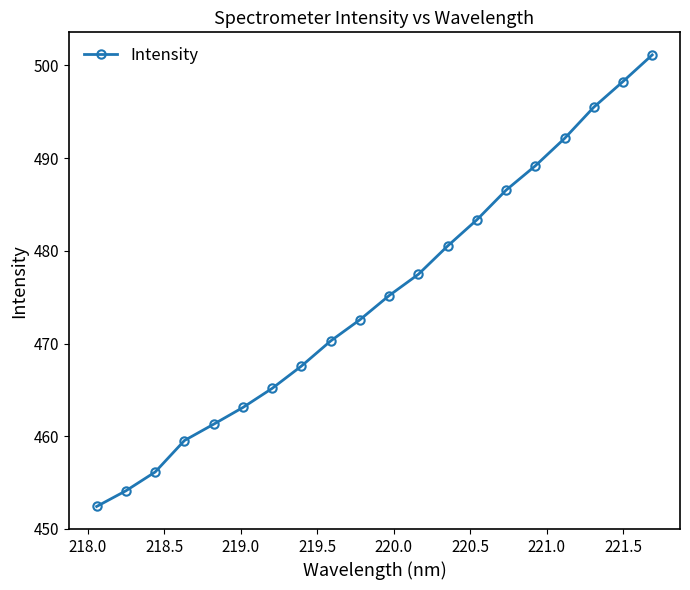

What is the value of the 10th point from the left?

472.6